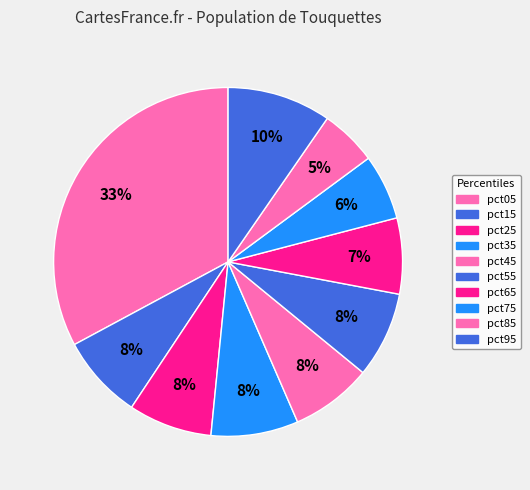

Which category has the smallest portion of the pie?

pct85